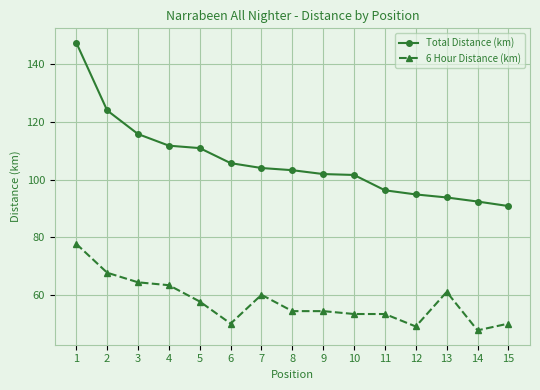

True or false: 6 Hour Distance (km) has more than 1 points higher than both neighbors.

True